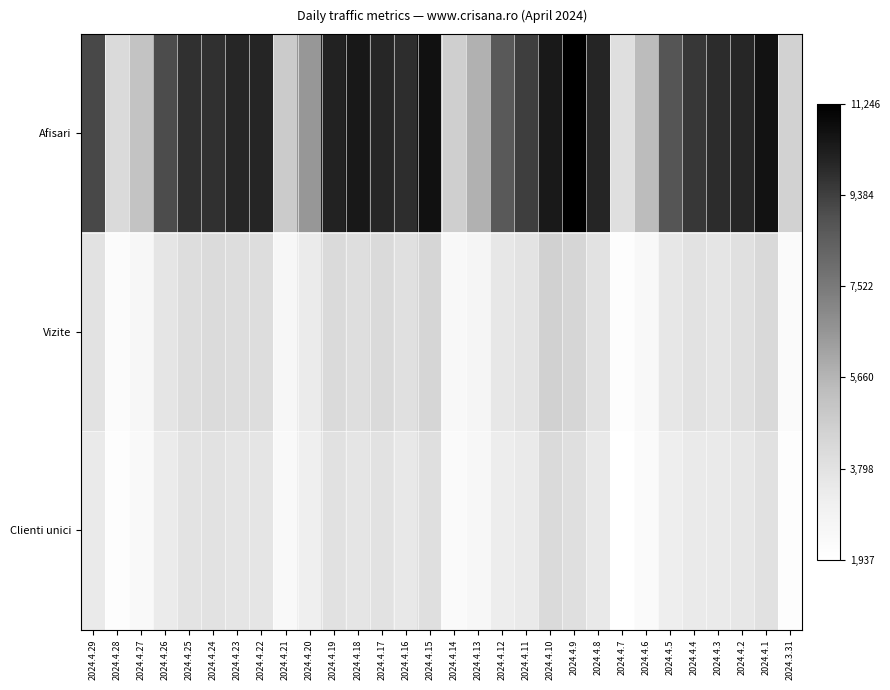

Rank the series by their maximum value, from highest to lowest.

Afisari, Vizite, Clienti unici